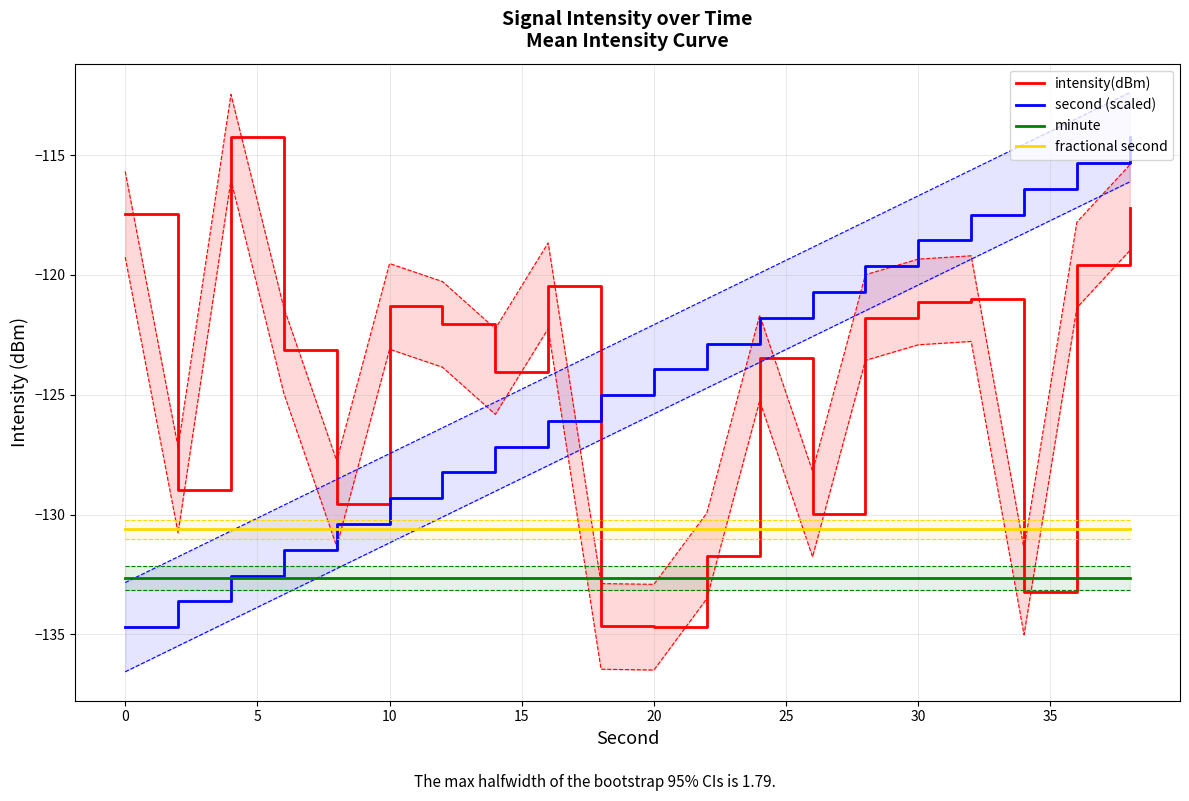

True or false: minute has a value of -236.5 at 10.

False